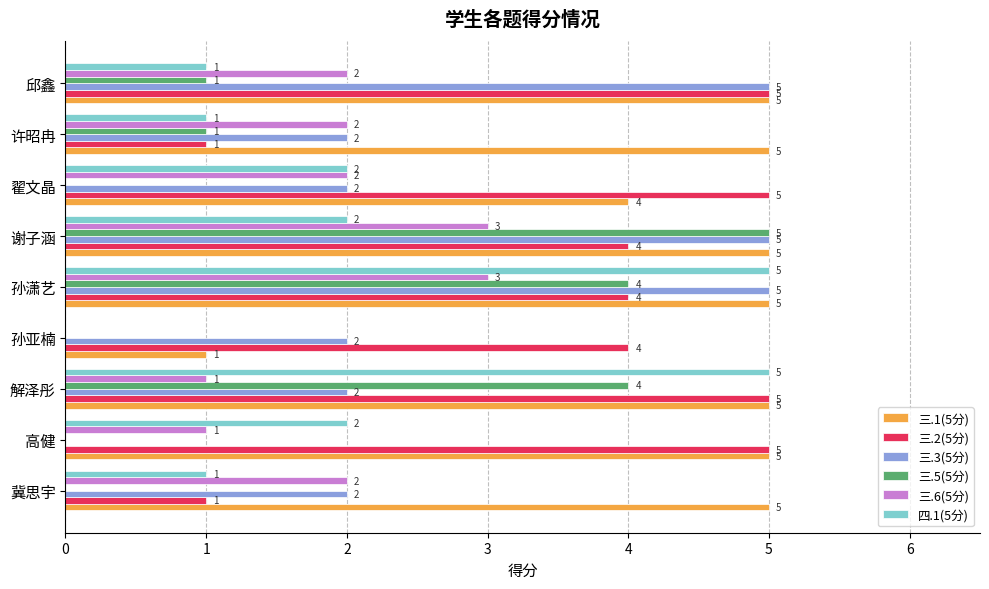

What is the maximum value shown in the chart?

5